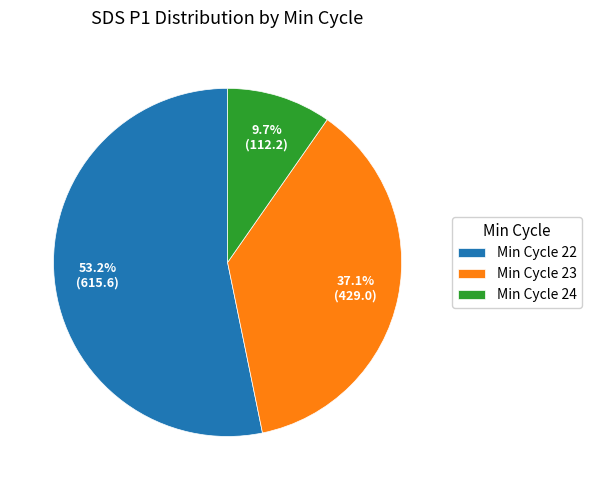

Does any single category account for the majority?

Yes